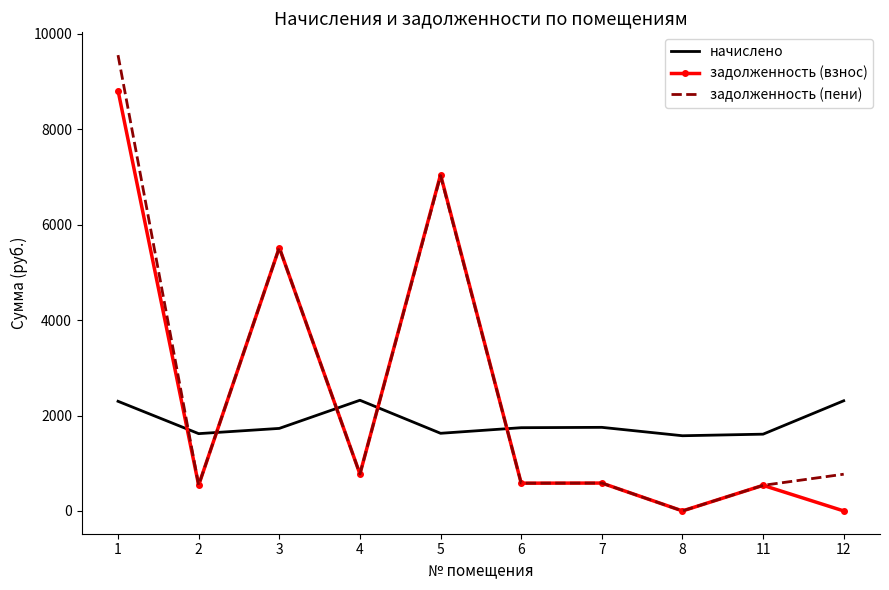

Which series has the largest range (max minus min)?

задолженность (пени)